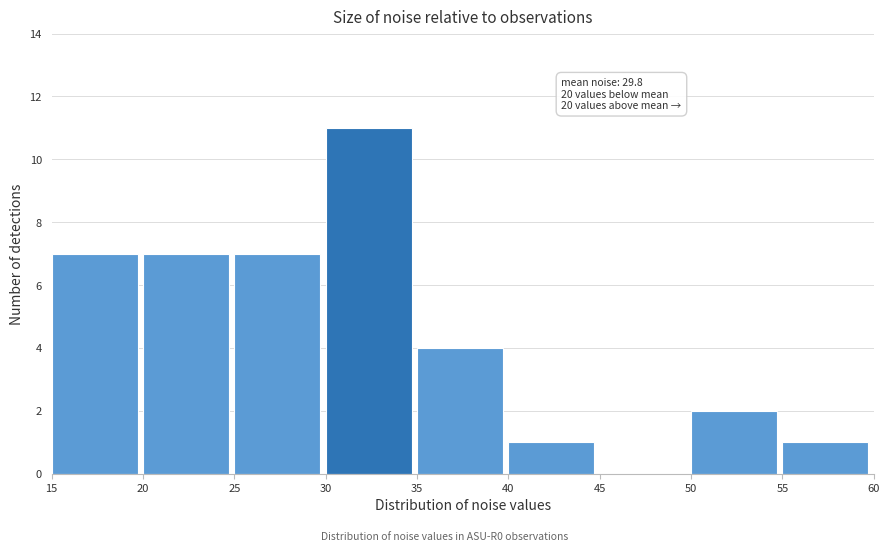

Which range on the x-axis has the tallest bar?

30 to 35